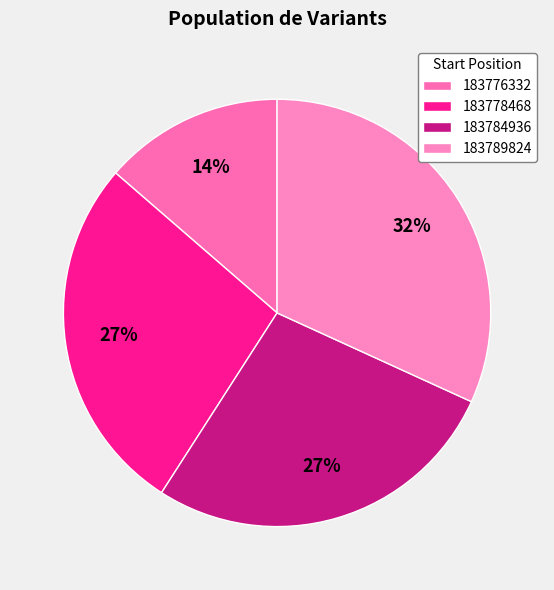

How many slices are in this pie chart?

4